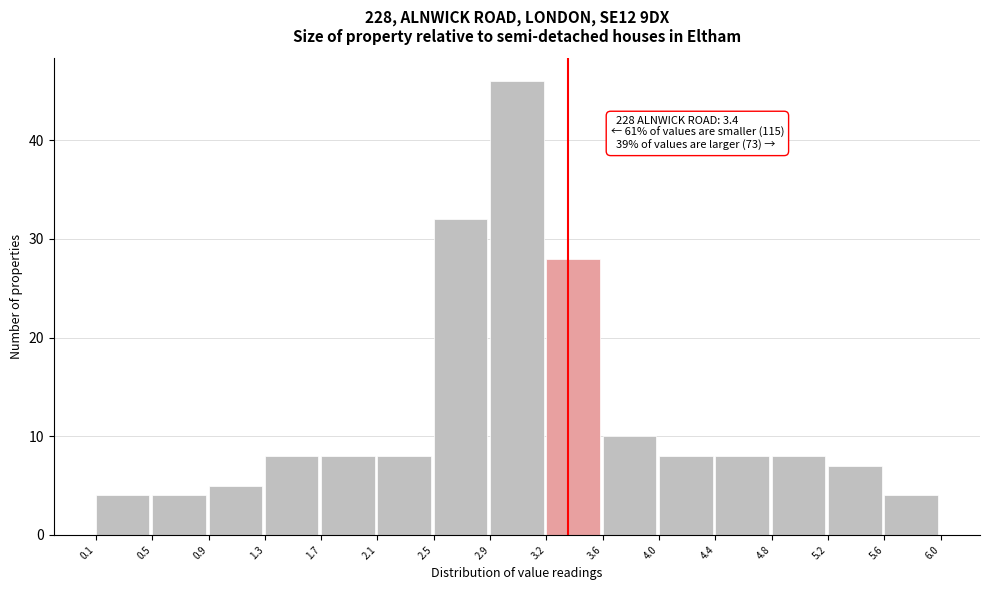

Over which range of the x-axis is the bar tallest?

2.9 to 3.2